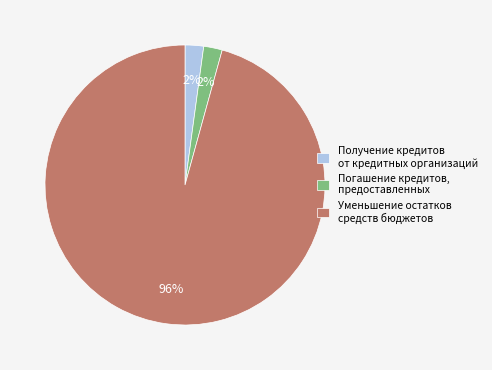

What percentage is the Получение кредитов от кредитных организаций slice, to the nearest percent?

2%